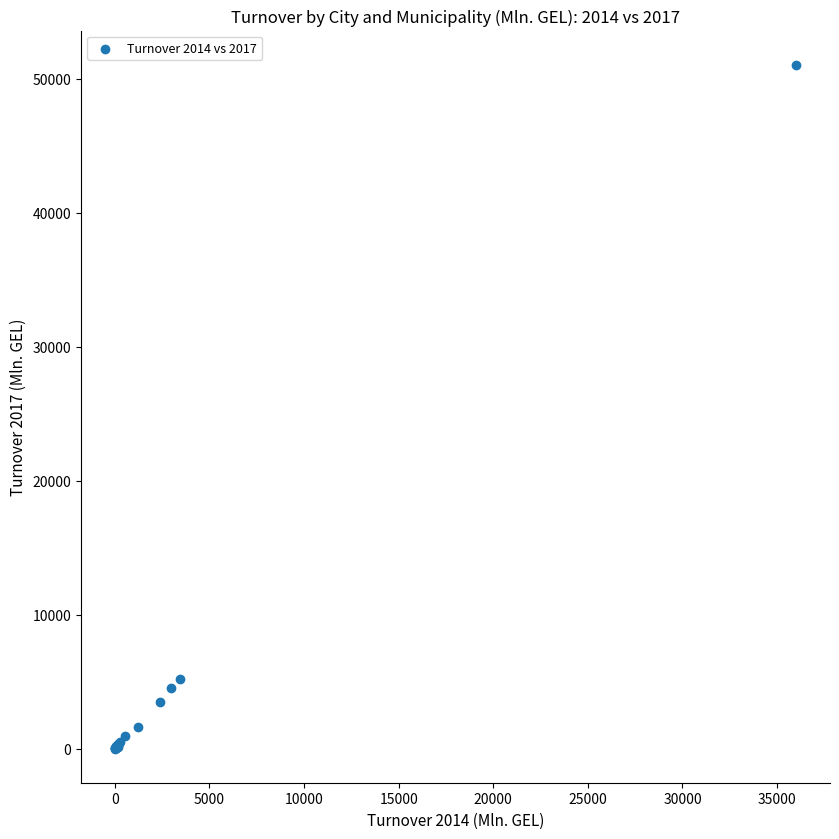

What Y value in the scatter plot is closest to 25534?

5176.9